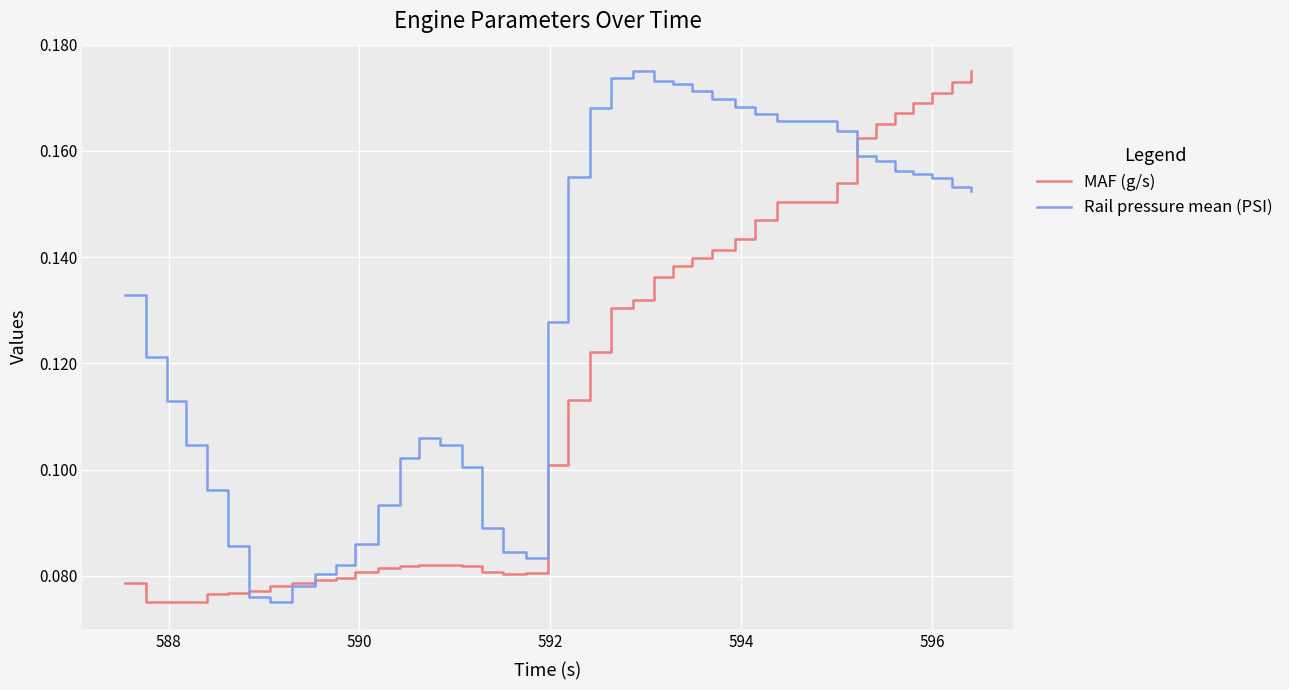

Which series has the largest total across all categories?

Rail pressure mean (PSI)